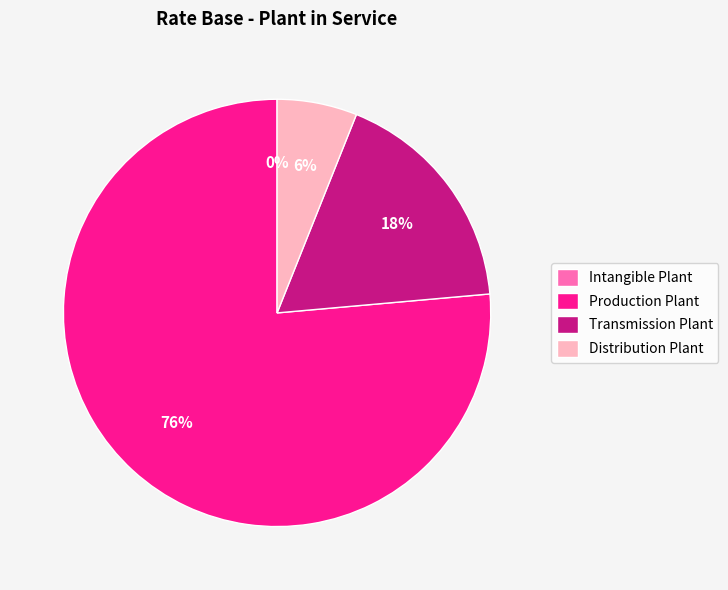

Does any single category account for the majority?

Yes